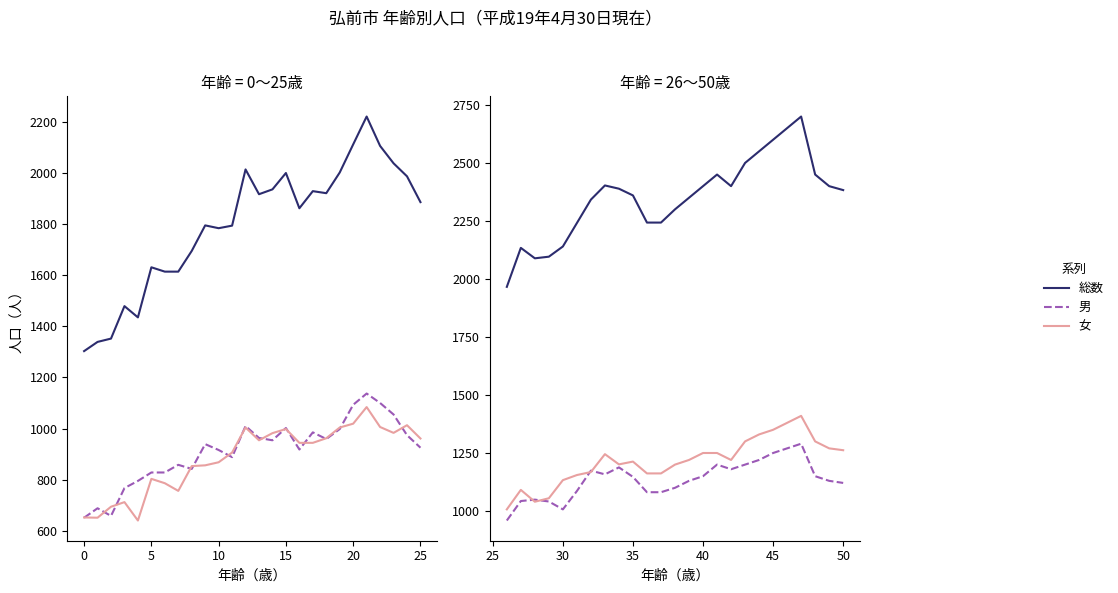

How many data points in 女 are above 1220?

11